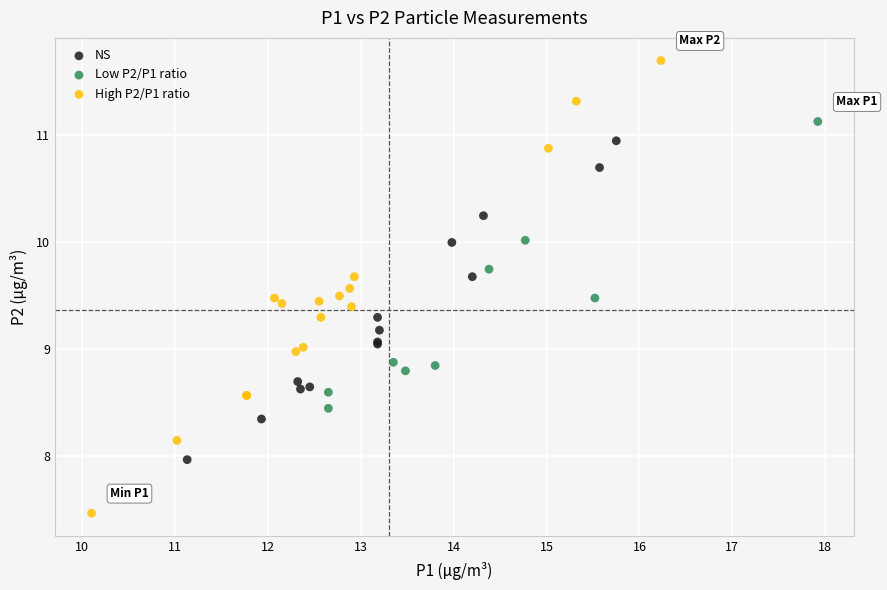

Which series has the widest spread of Y values?

High P2/P1 ratio